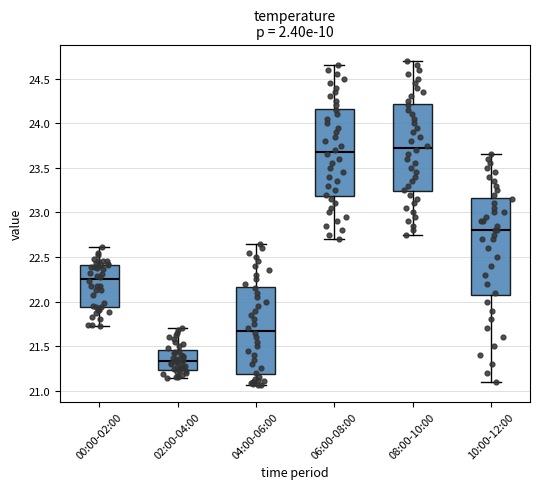

Where does the upper whisker of the box for 02:00-04:00 end on the y-axis? The values are not printed on the chart, so give them approximately, as read against the axis.

21.70